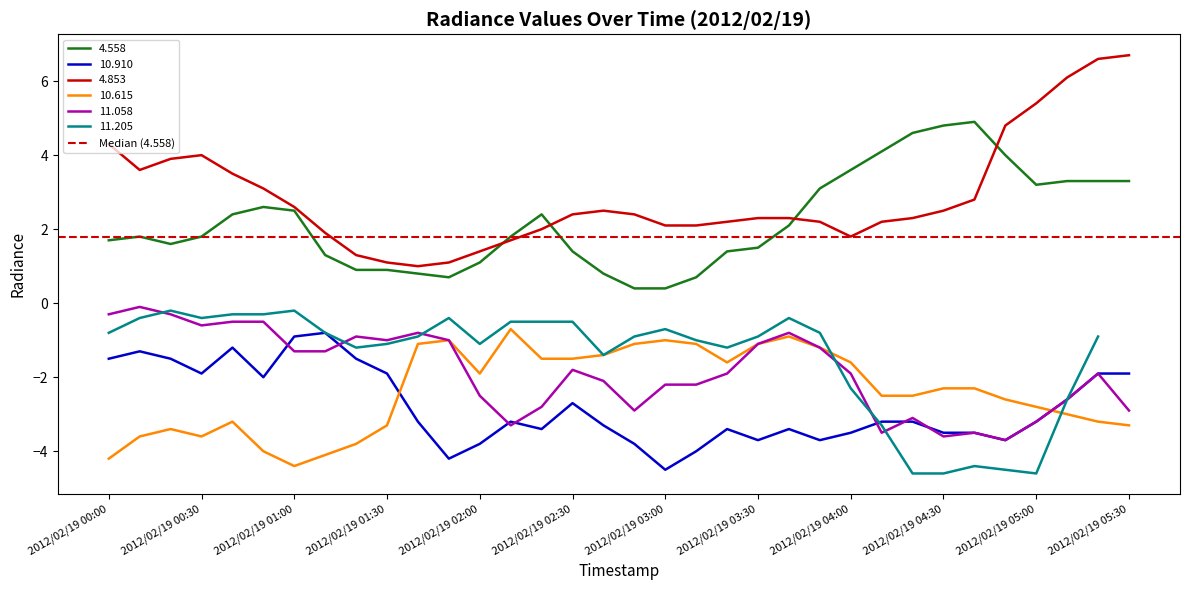

How many data points in 4.853 are less than 2?

8